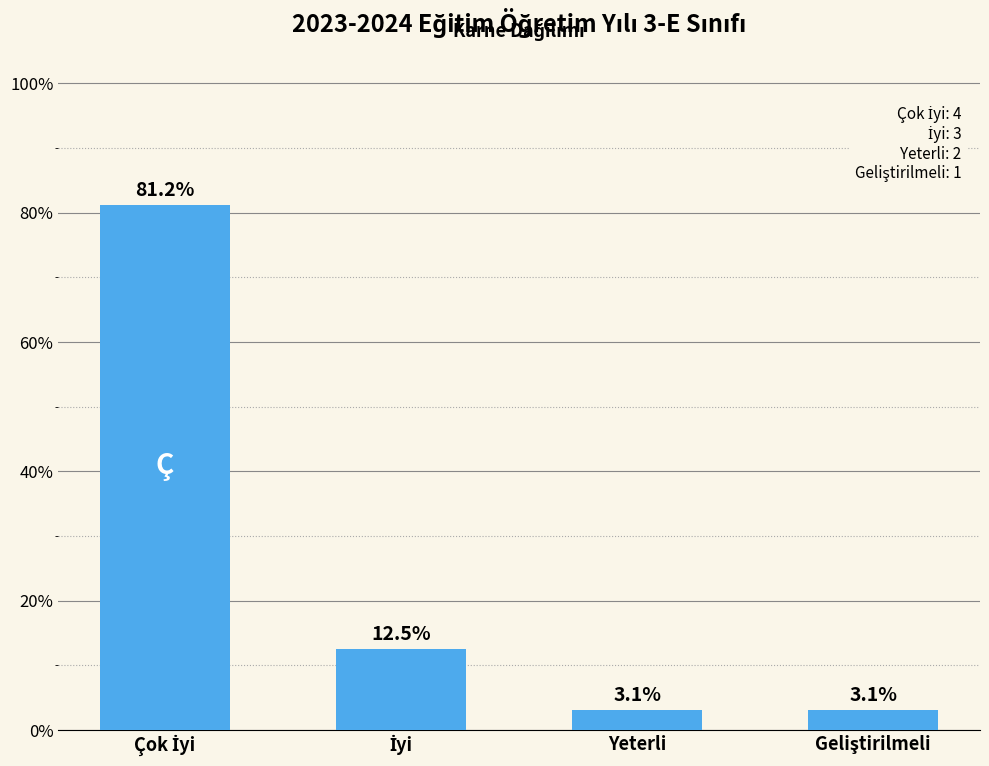

What is the average value?

25.0